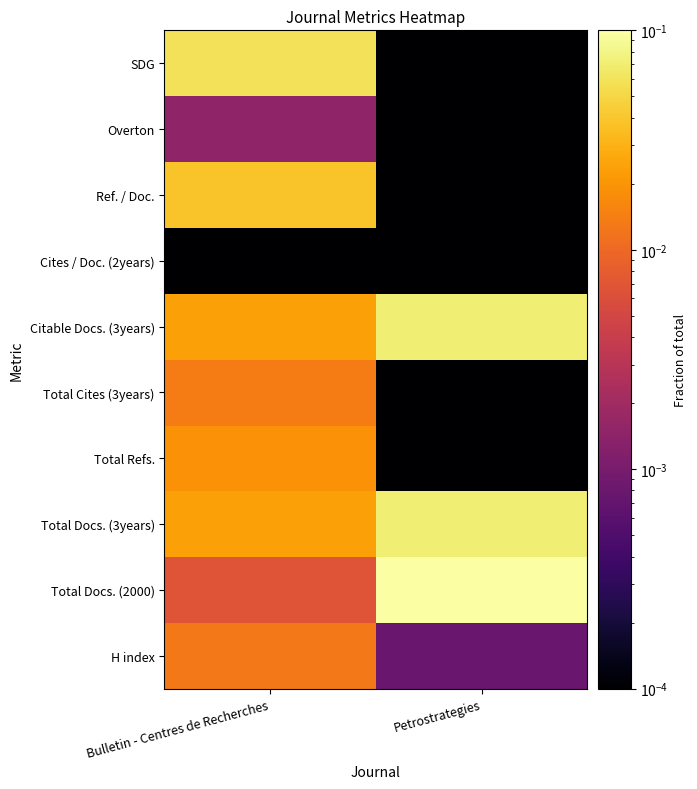

What is the difference between the highest and lowest values at Bulletin - Centres de Recherches?

0.1